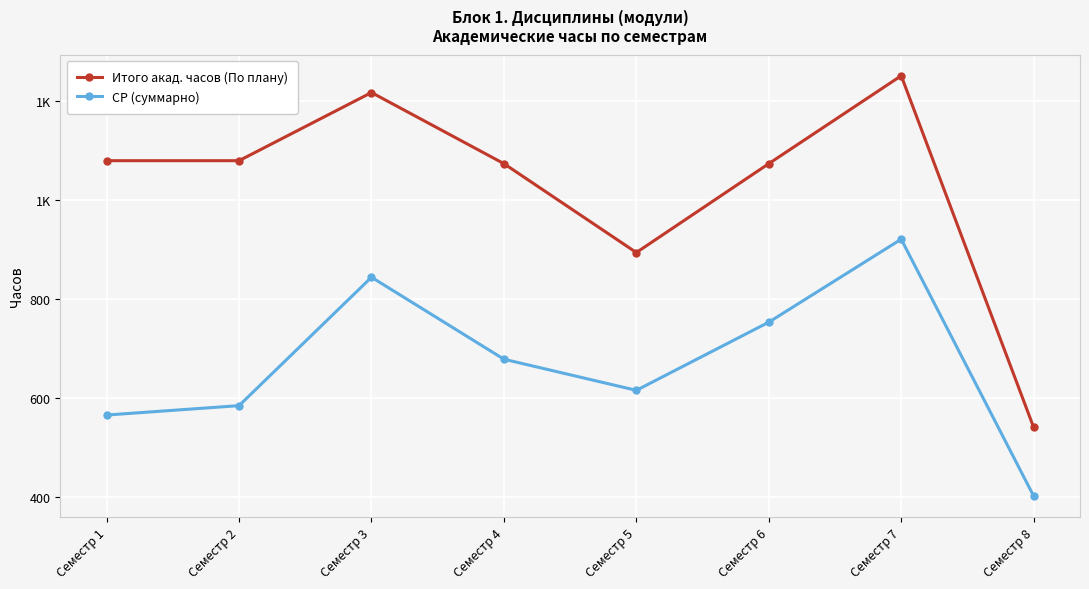

What are all the series names shown in the legend?

Итого акад. часов (По плану), СР (суммарно)